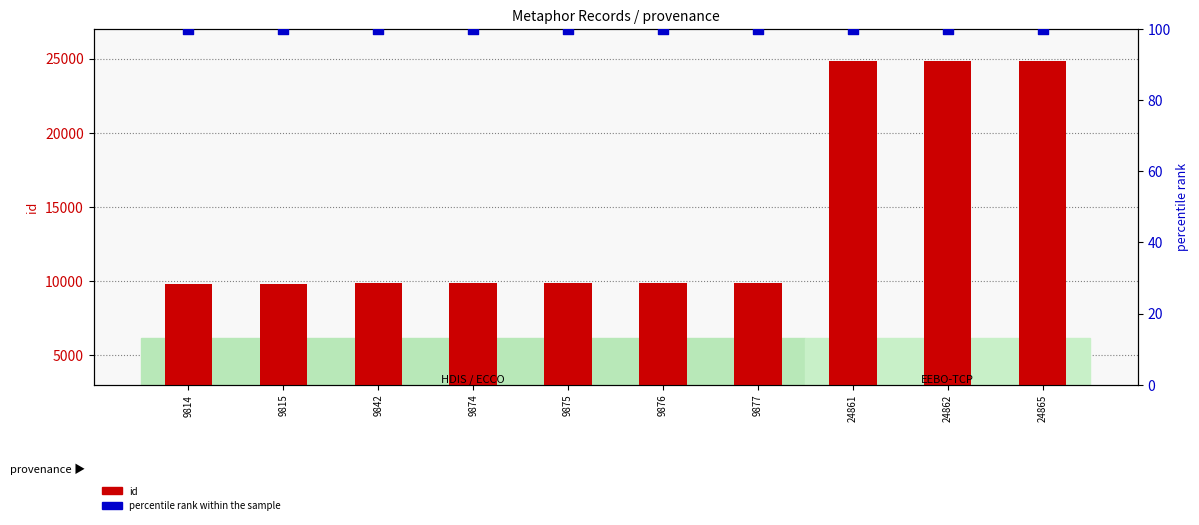

Which series reaches the maximum Y coordinate?

id